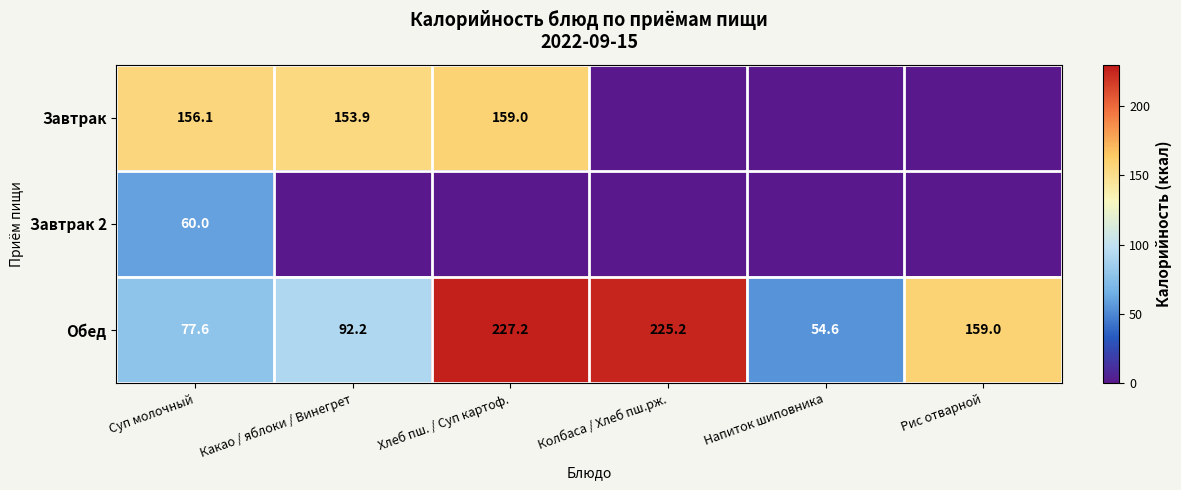

What is the difference between the Обед values at Суп молочный and Напиток шиповника?

23.0